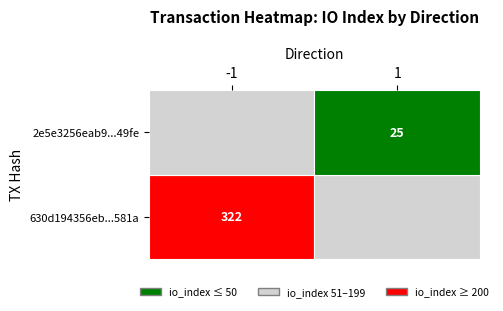

What is the difference between the maximum and minimum values in the 2e5e3256eab9f6628636b796af088e9848449fe series?

24